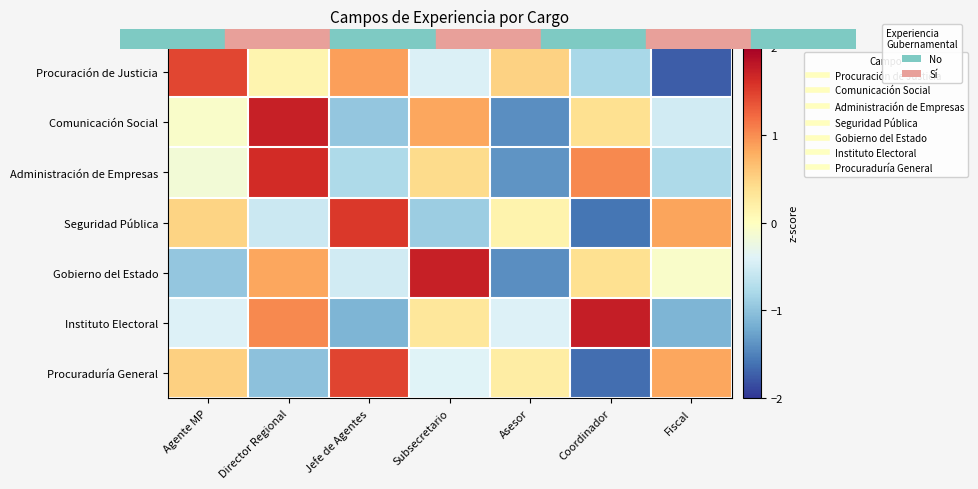

Which has a higher value, Director Regional or Agente MP?

Agente MP